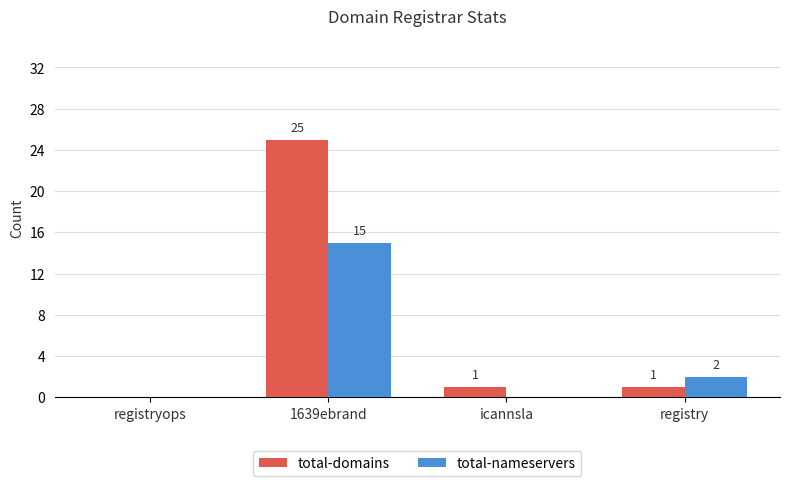

Reading right to left, list all the values displayed in this chart.

total-domains: registry=1	icannsla=1	1639ebrand=25	registryops=0
total-nameservers: registry=2	icannsla=0	1639ebrand=15	registryops=0